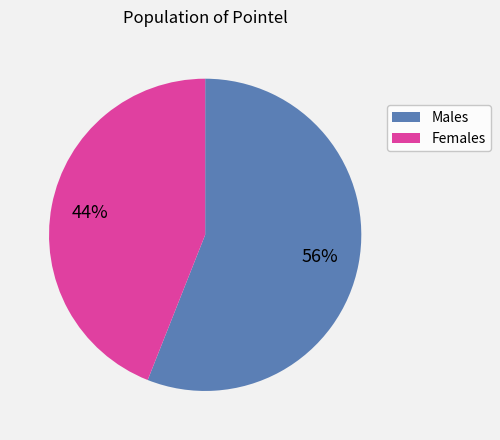

How many slices are in this pie chart?

2